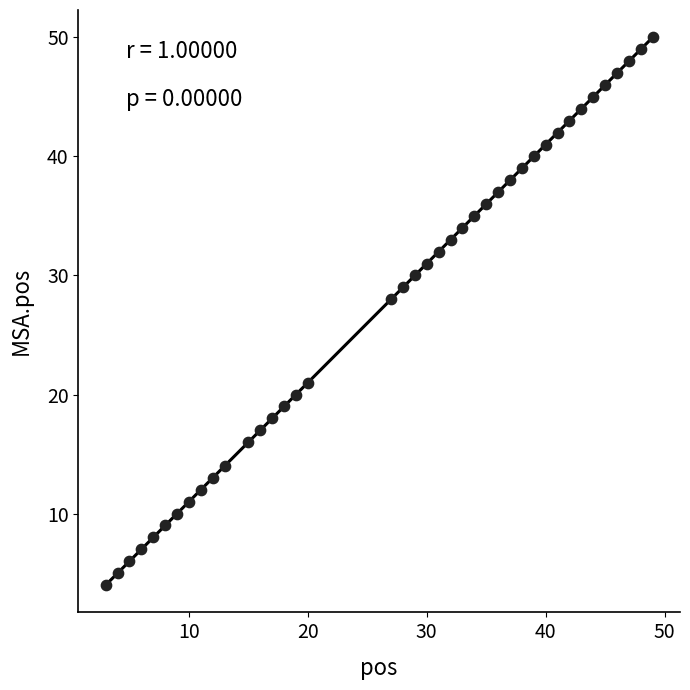

What Y value in the scatter plot is closest to 27?

28